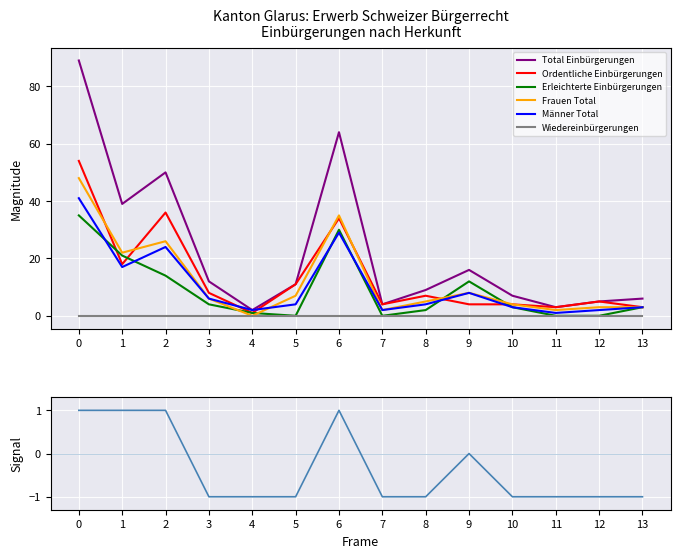

Which series has the largest total across all categories?

Total Einbürgerungen